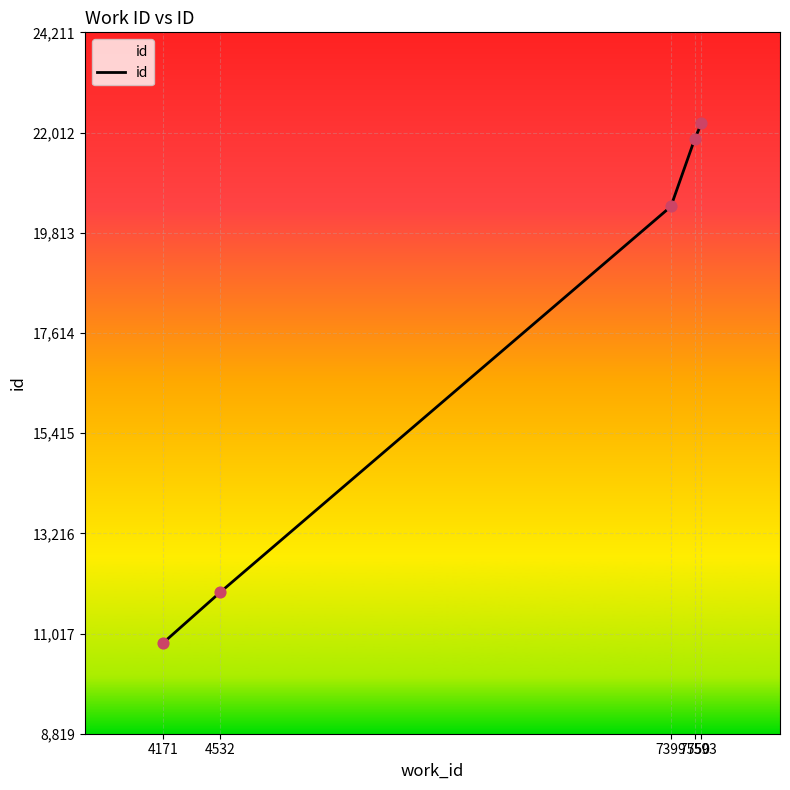

What is the change in value from 7399 to 7550?

+1478